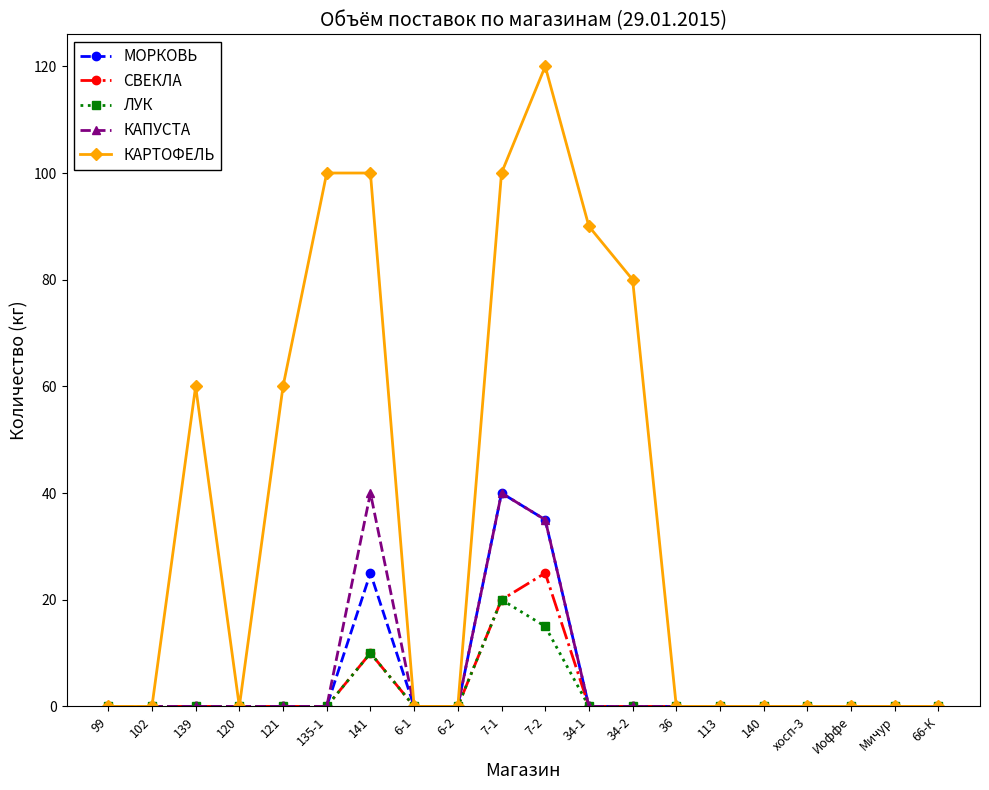

Is this an area chart (filled region under the line)?

No